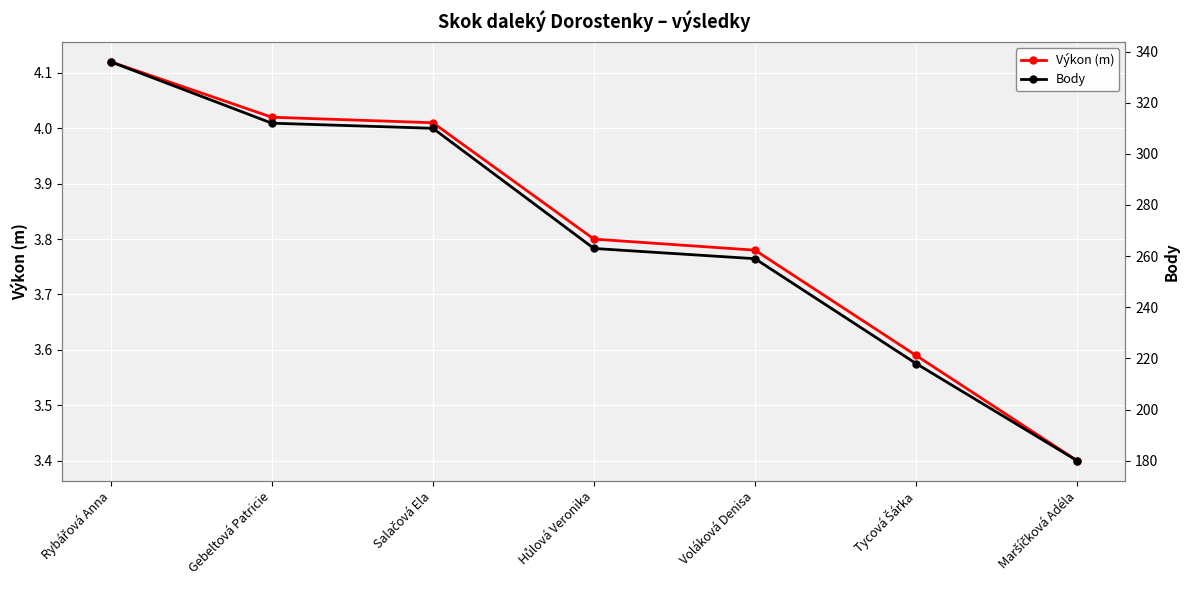

At which label is Výkon (m) closest to 3?

Maršíčková Adéla